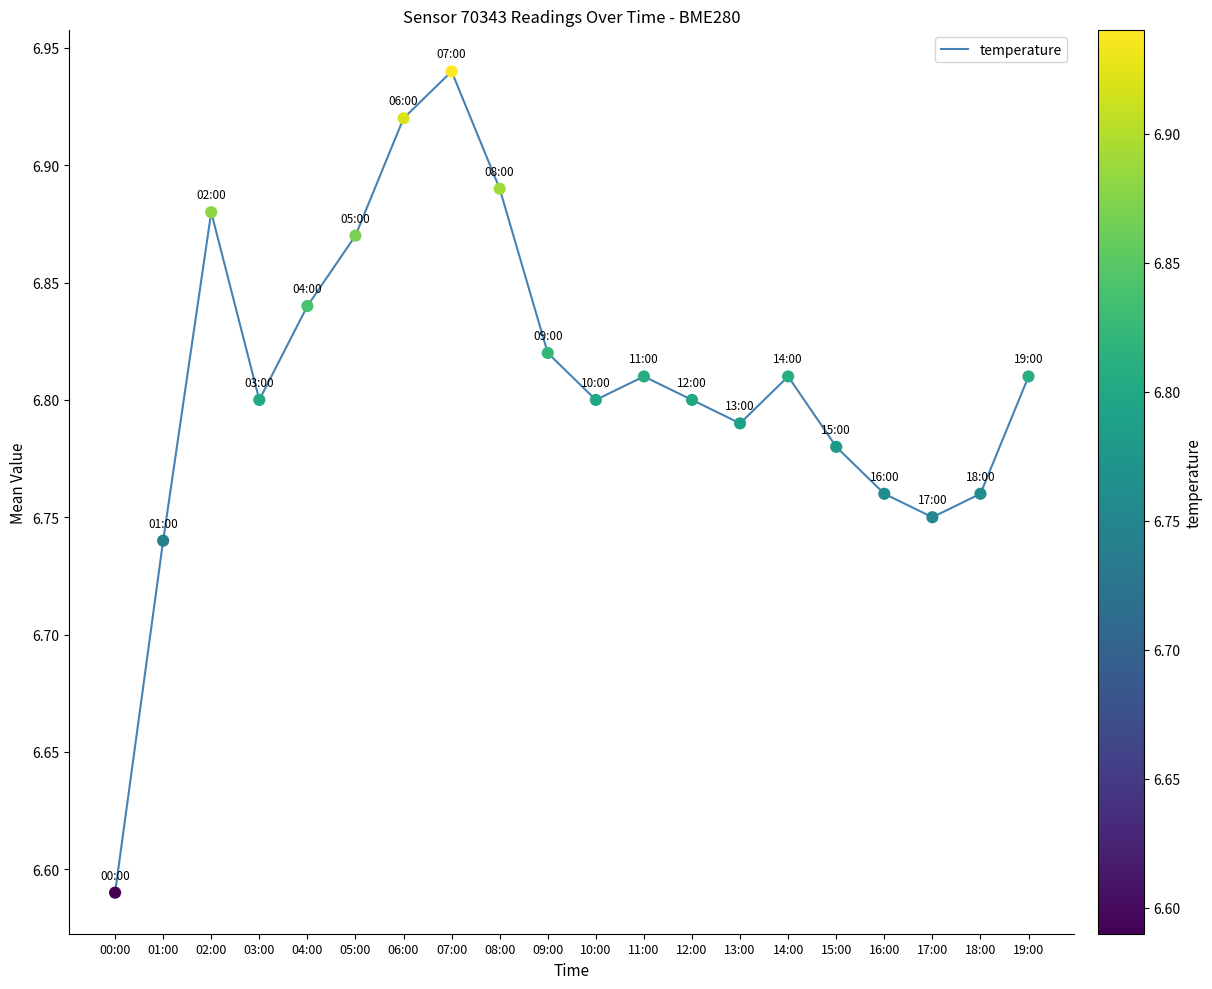

What is the ratio of the value at 18:00 to the value at 01:00?

1.0